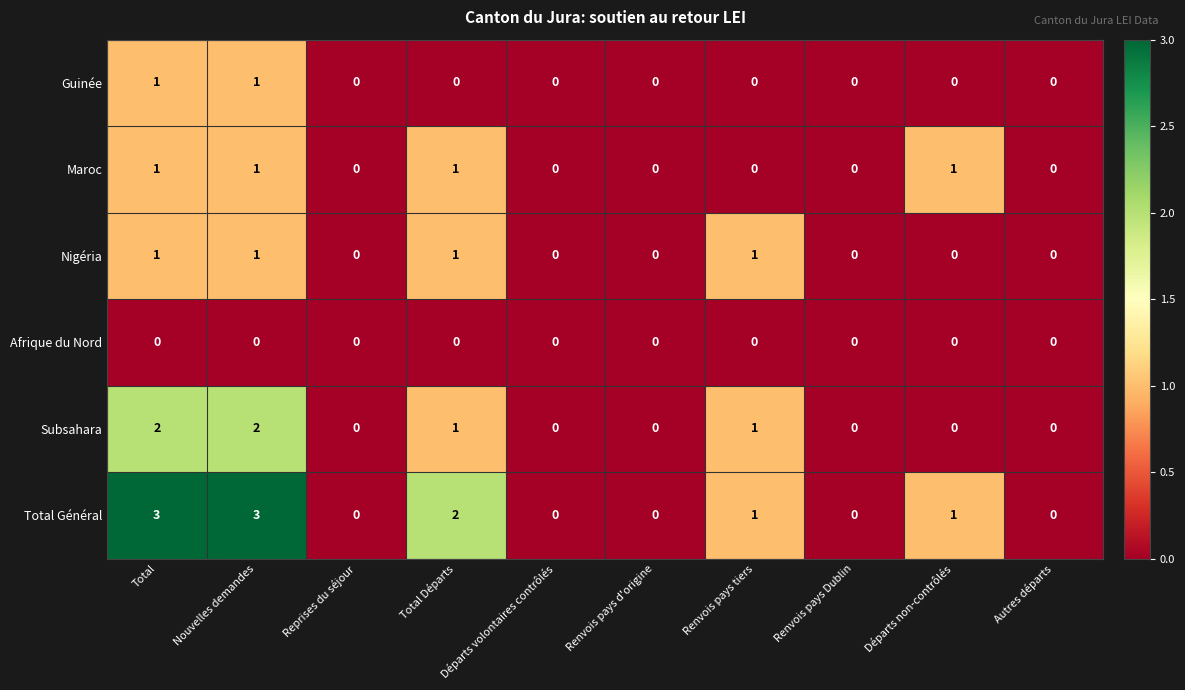

What is the maximum value shown in the chart?

3